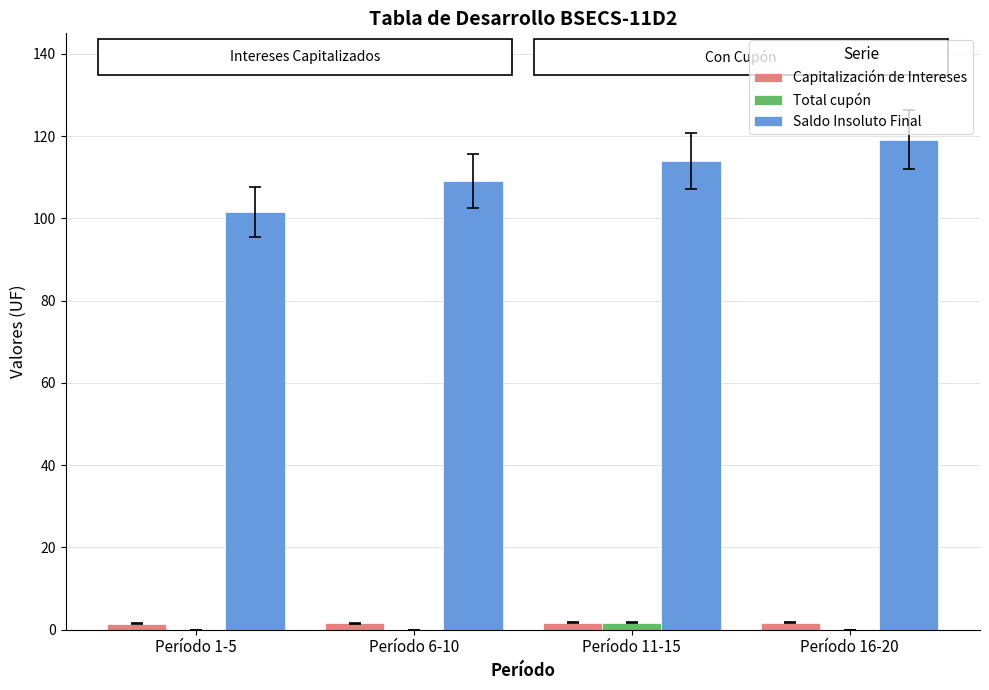

The Total cupón series shows 0.0 at Período 16-20. True or false?

True